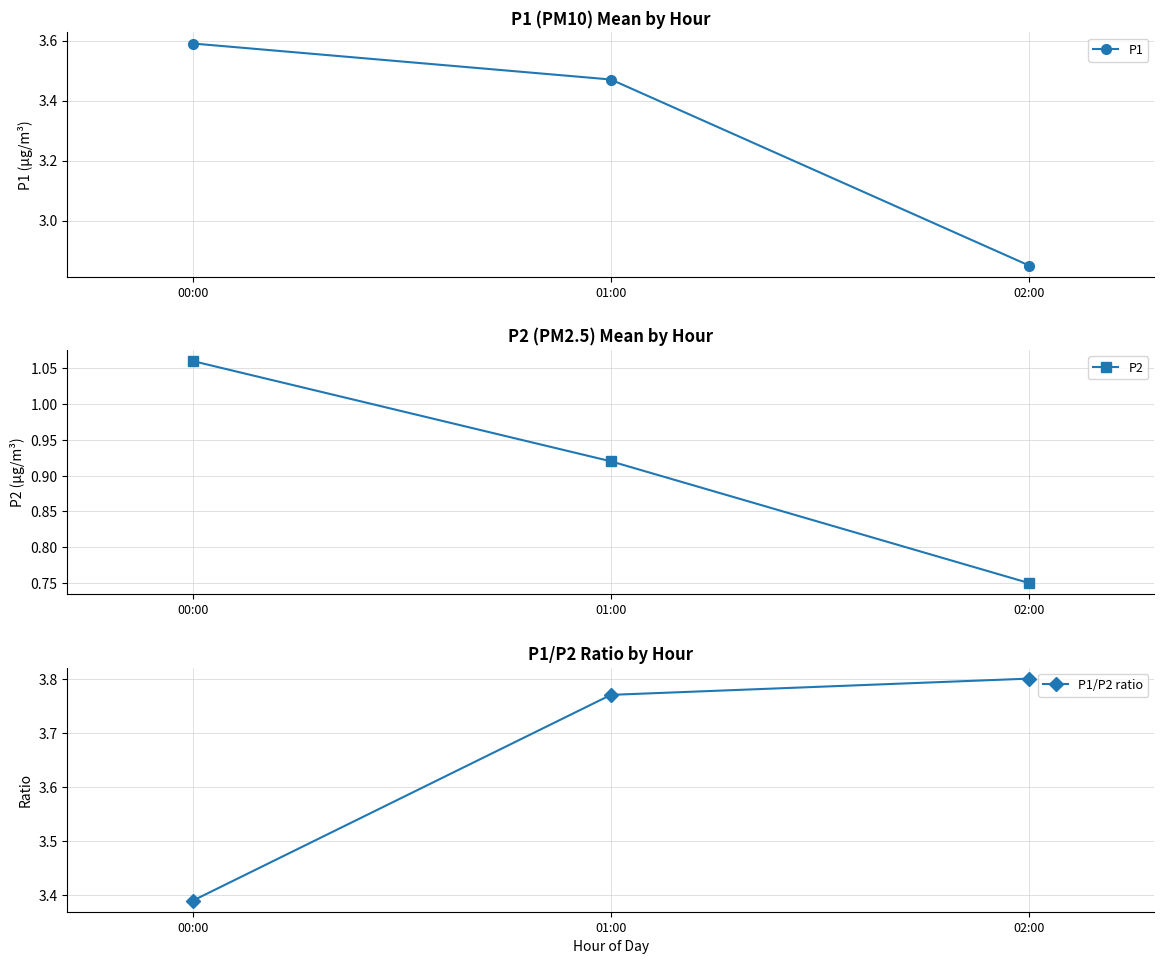

List the labels in order of P2 value, smallest first.

02:00, 01:00, 00:00